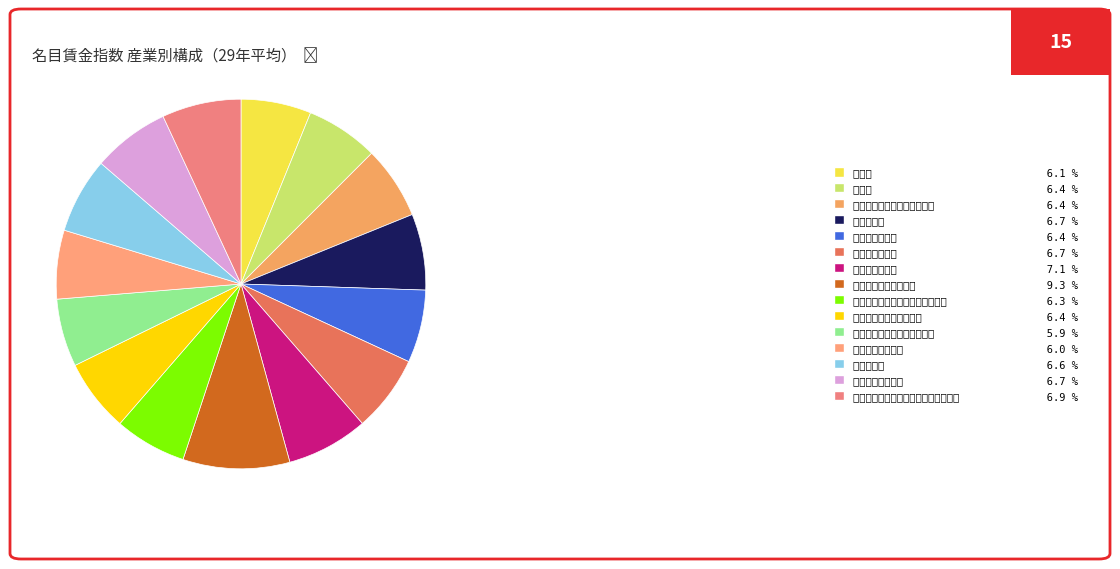

To the nearest percent, what portion does 電気・ガス・熱供給・水道業 represent?

6%